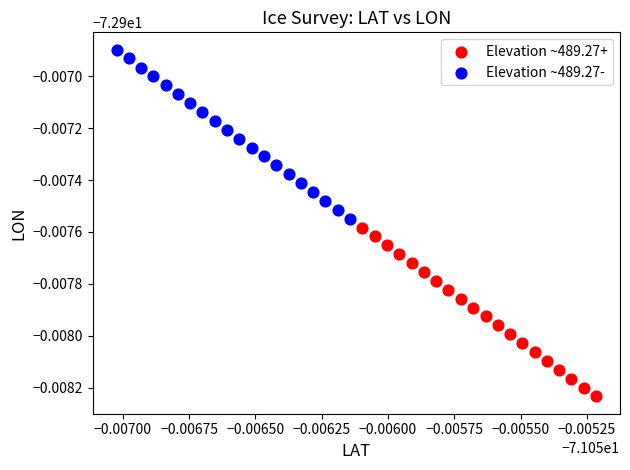

Which series reaches the minimum Y coordinate?

Elevation ~489.27+